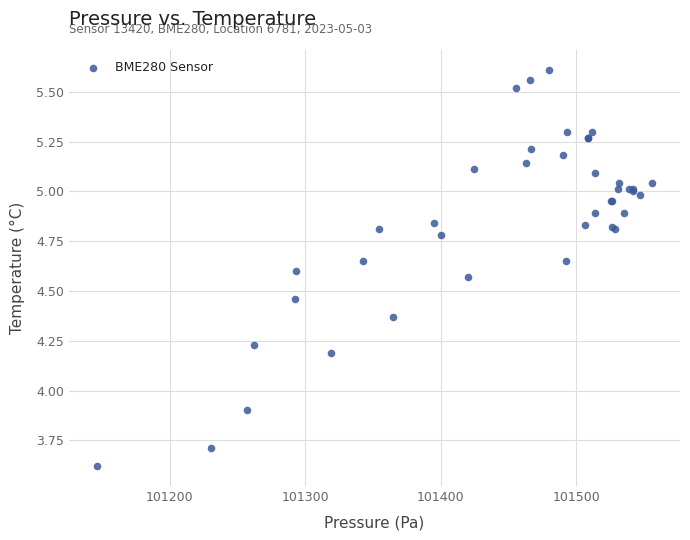

What Y value in the scatter plot is closest to 4?

3.9